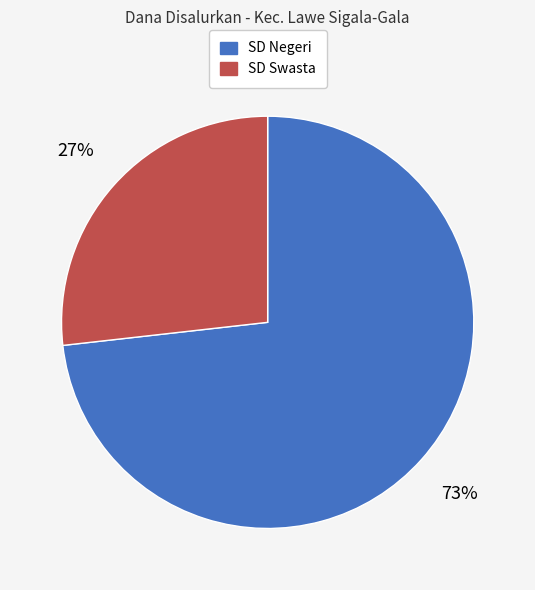

How many slices are in this pie chart?

2